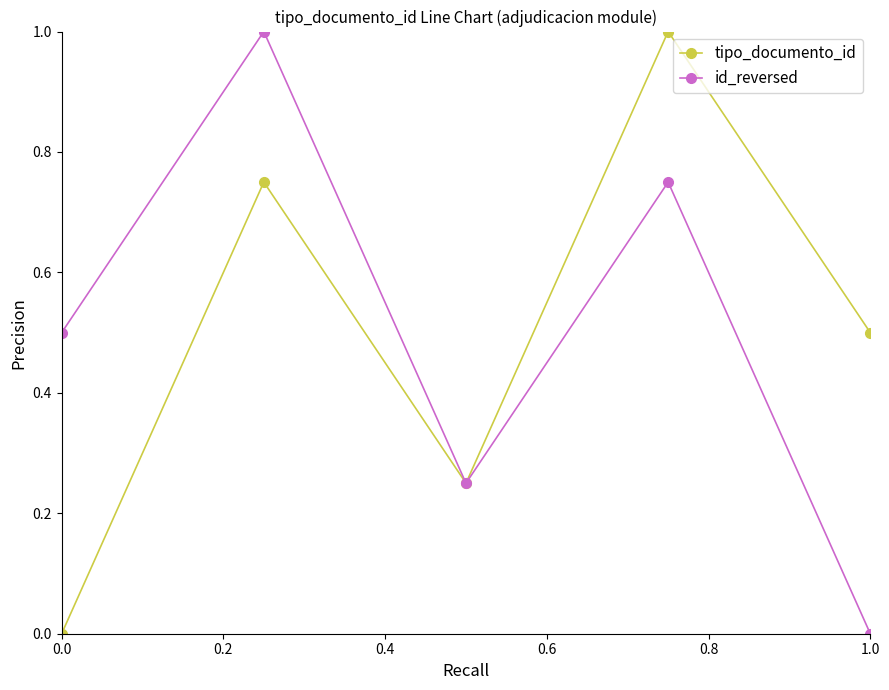

How many interior local peaks does the id_reversed series have?

2